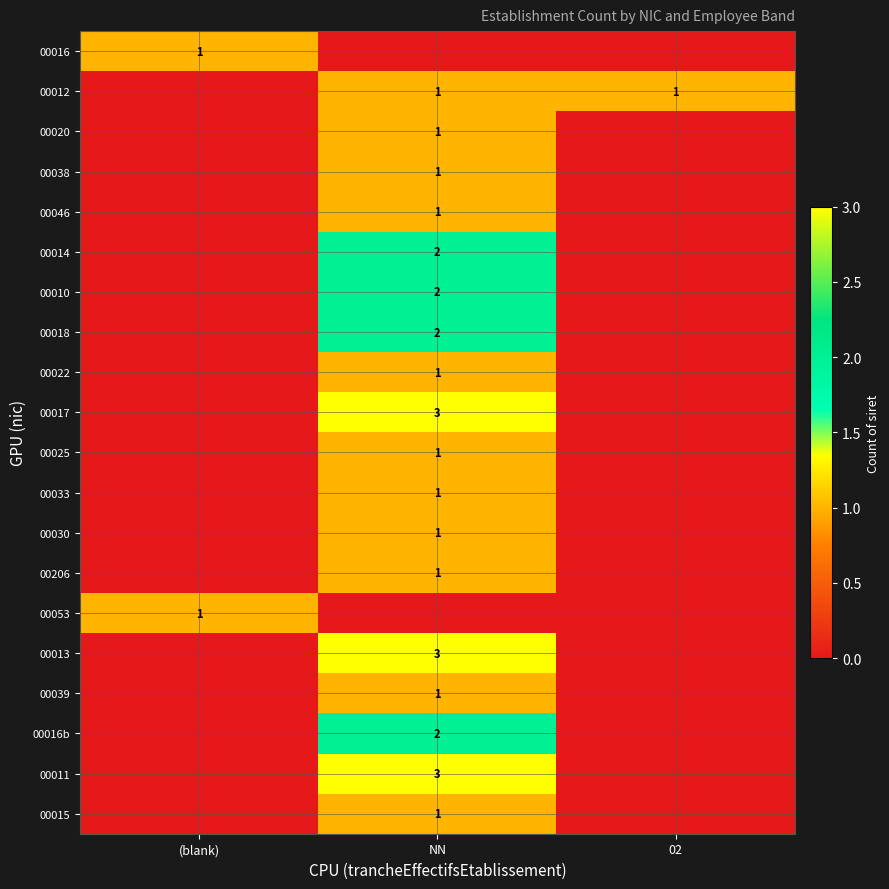

Is it true that 00010 equals 2 at NN?

True